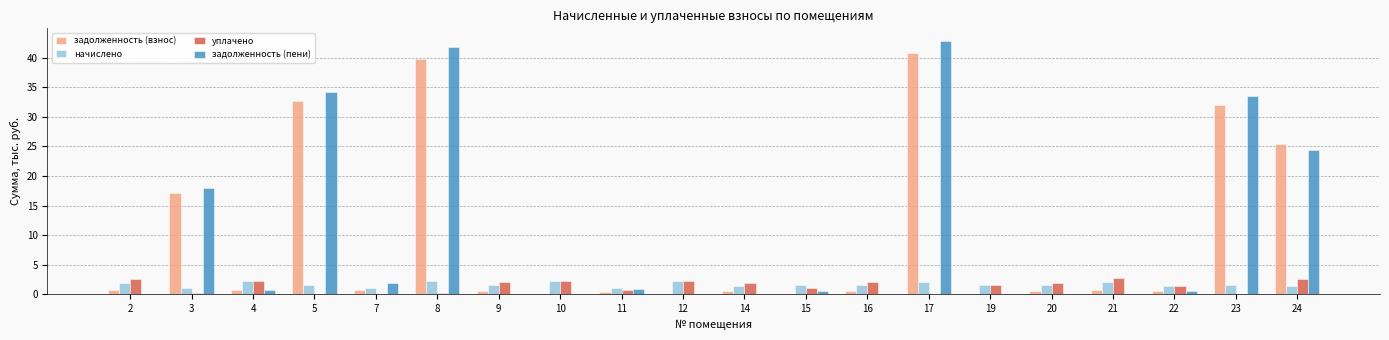

True or false: начислено has a value of 3.3 at 2.

False